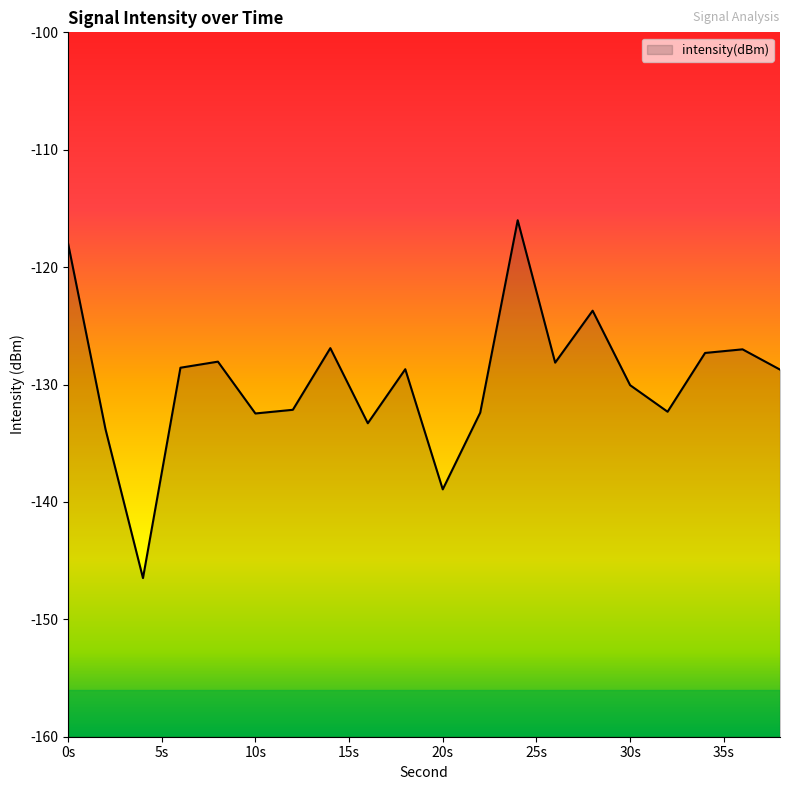

Is it true that the value at 14 is -222.1?

False